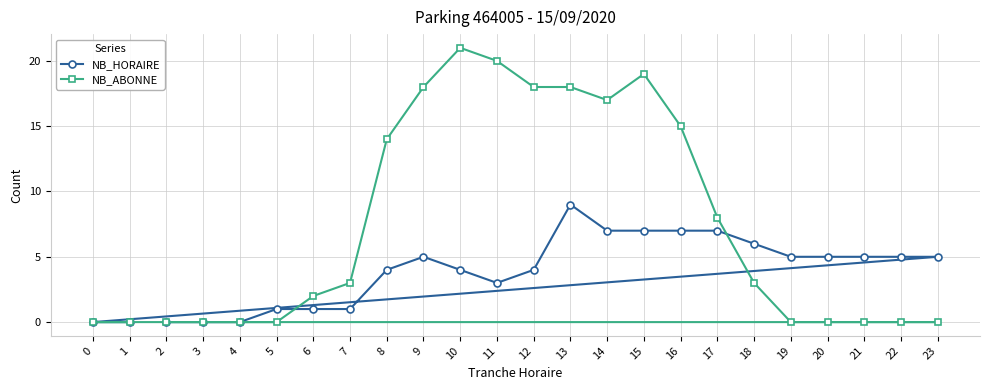

Rank the series at 19 from highest to lowest value.

NB_HORAIRE, NB_ABONNE